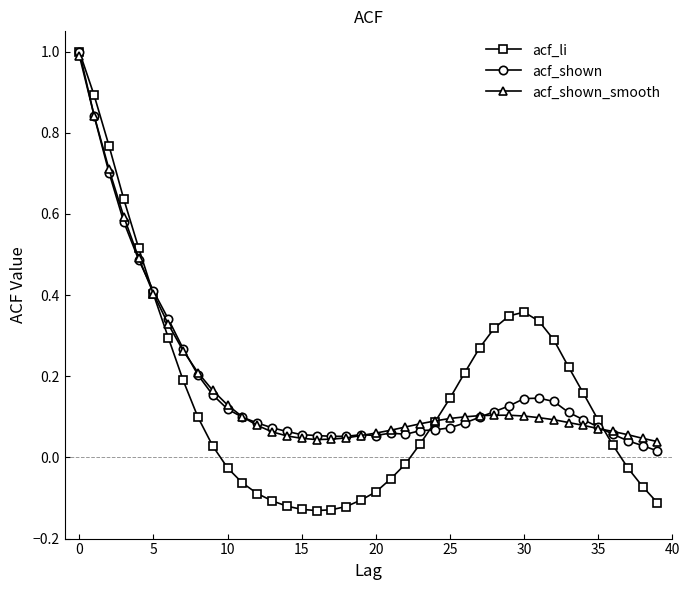

What is the value of the acf_shown point at the 3rd from the left?

0.7